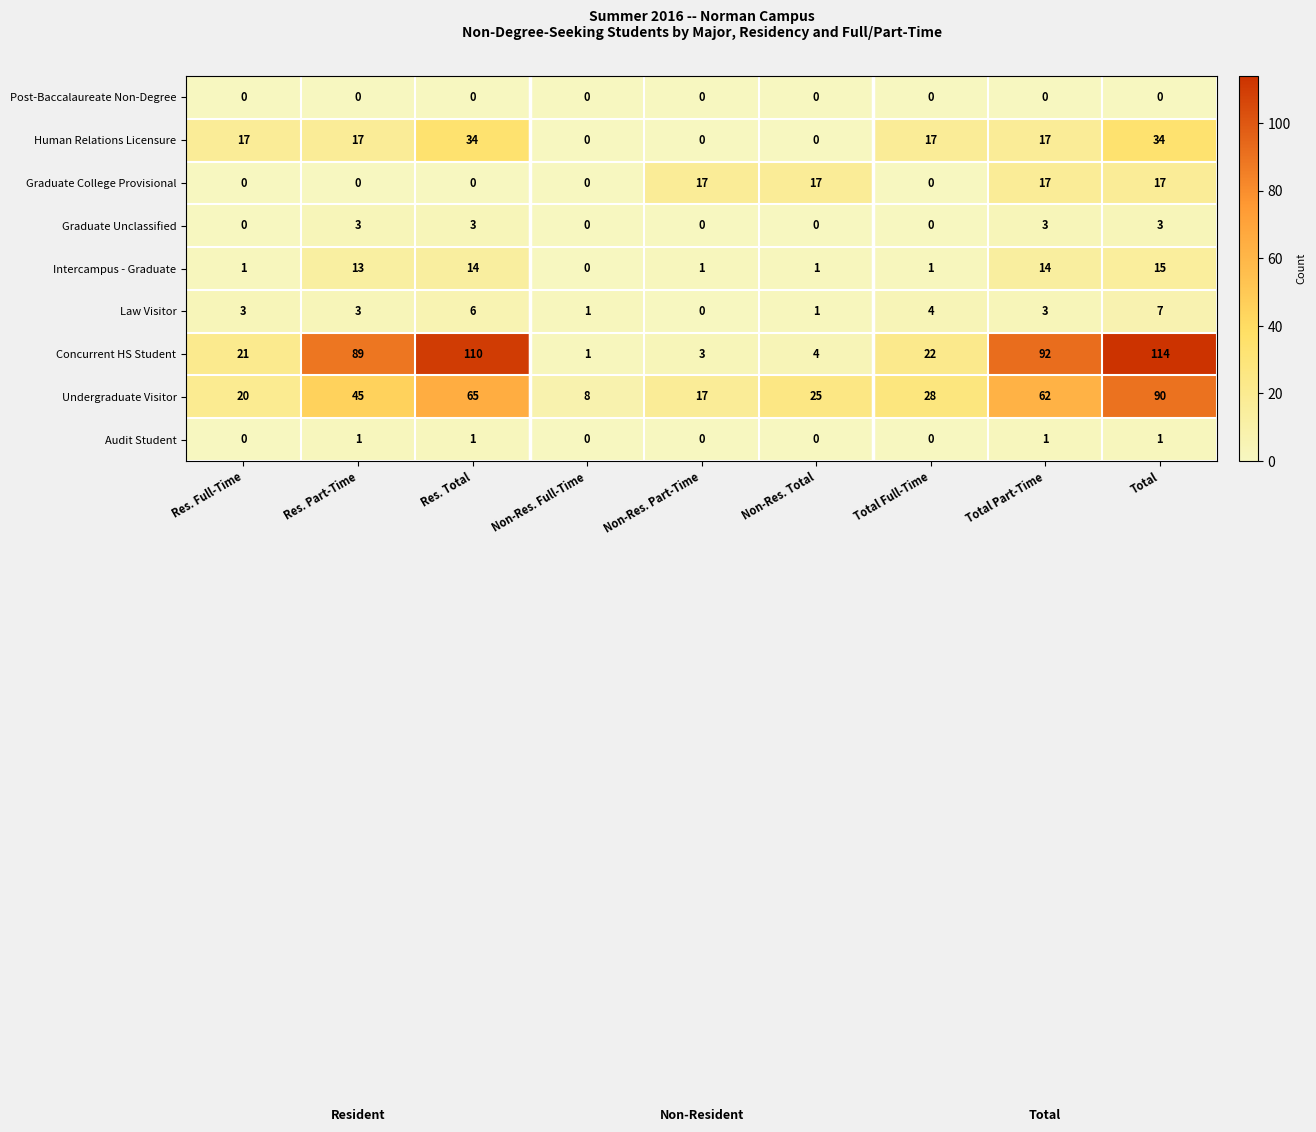

At which category is the sum across all series the highest?

Total